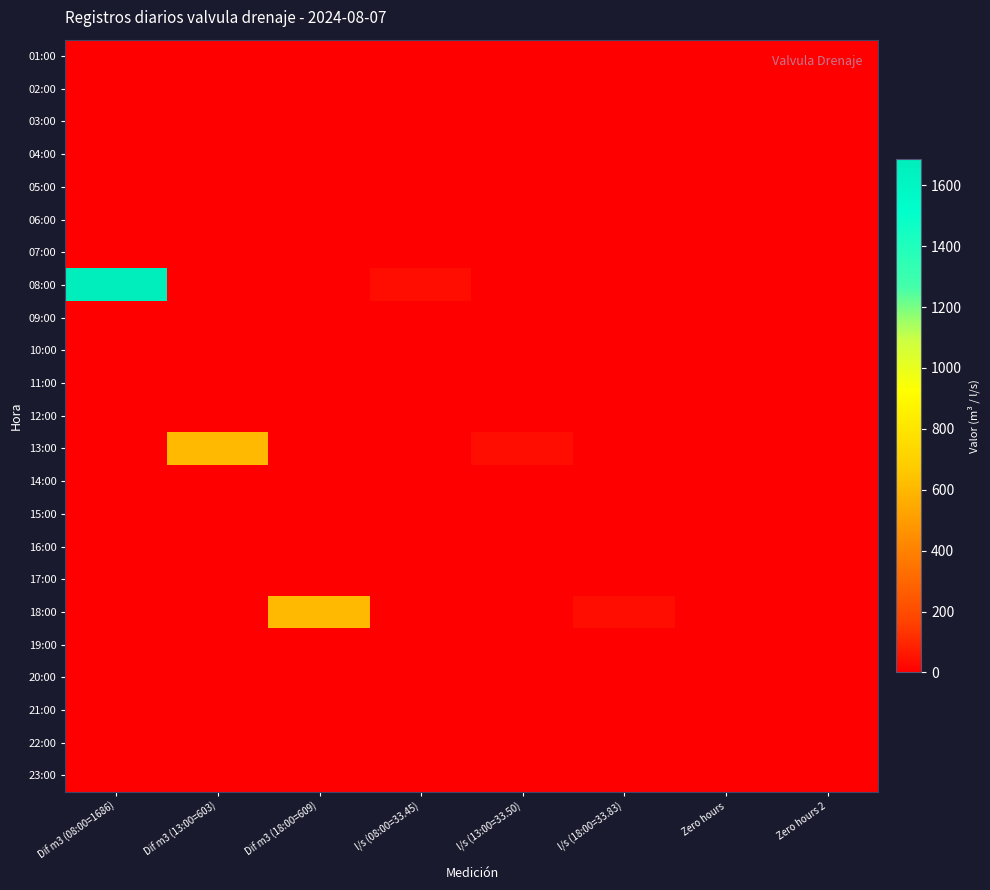

Between Dif m3 (08:00=1686) and Dif m3 (18:00=609), which series saw the biggest shift?

08:00